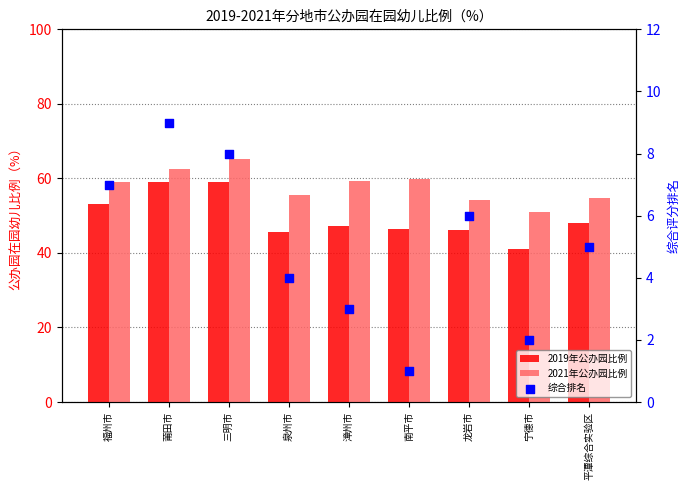

At which category is the sum across all series the highest?

三明市